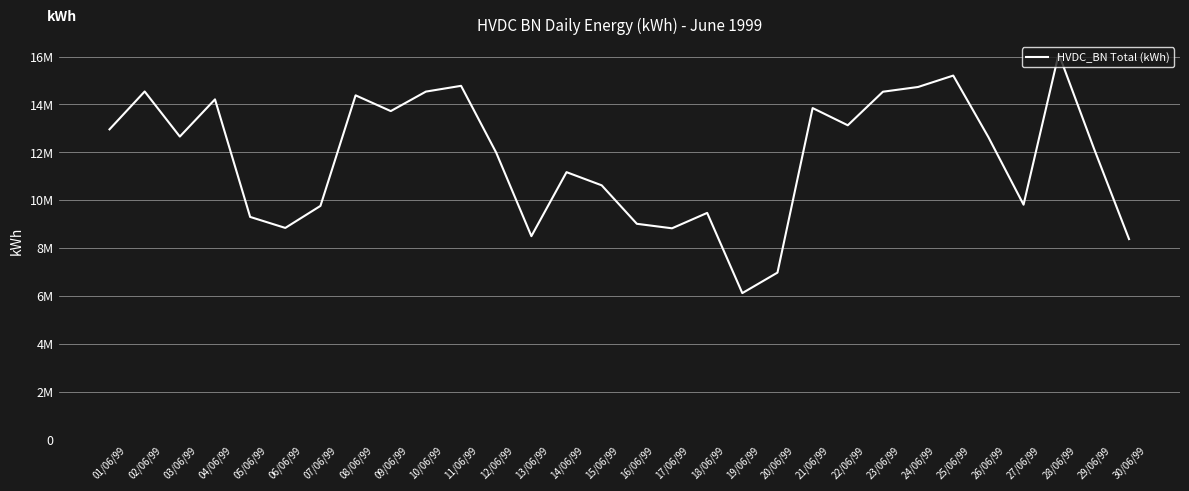

Is it true that the value at 03/06/99 is 12662600?

True